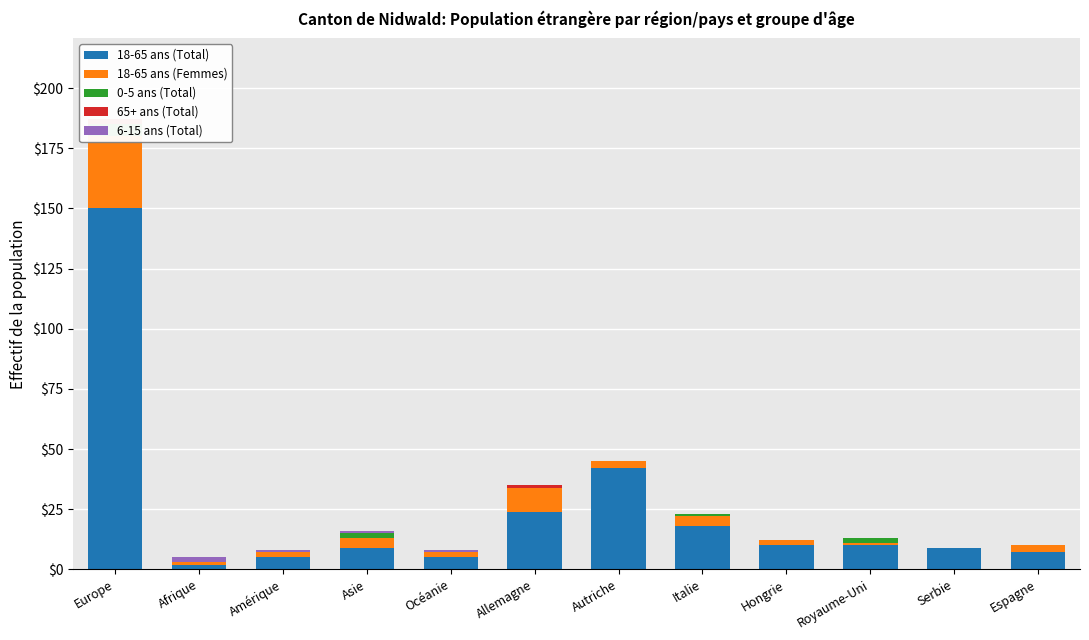

What is the total value across all series at Hongrie?

12